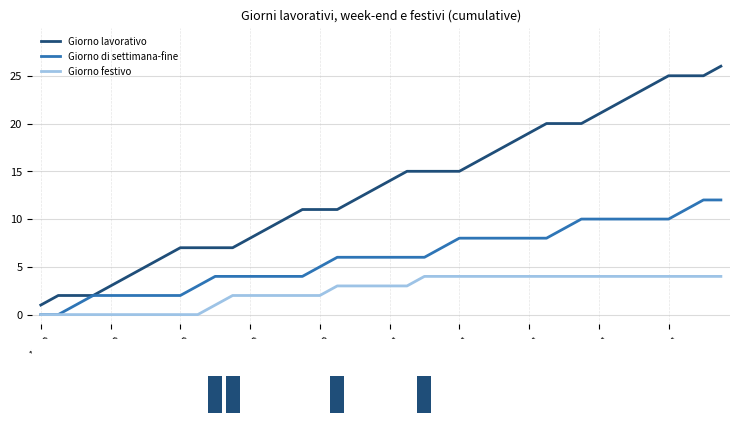

The value of Giorno festivo at 20/01 is 4. True or false?

True